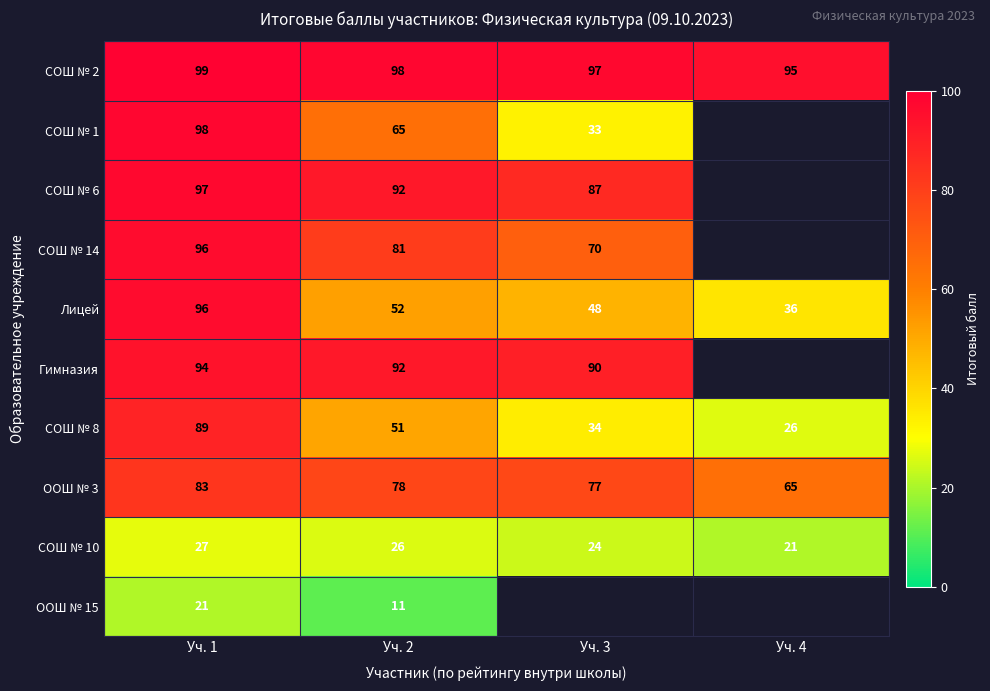

Between Уч. 1 and Уч. 2, which series saw the biggest shift?

Лицей